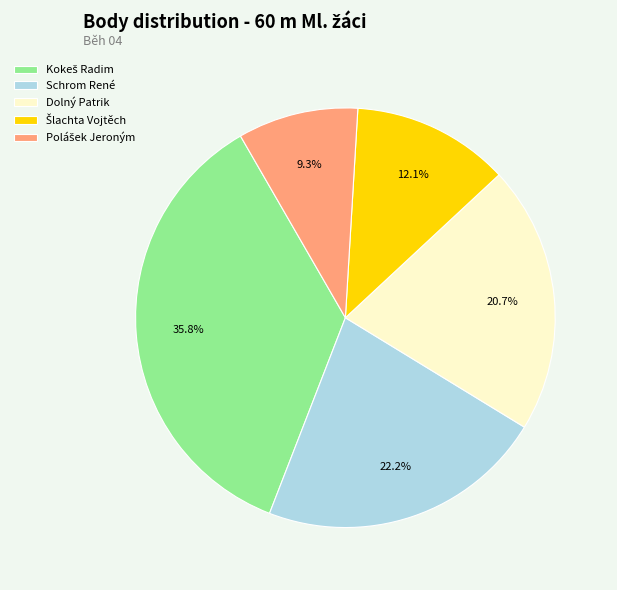

Is Dolný Patrik the majority of the pie?

No